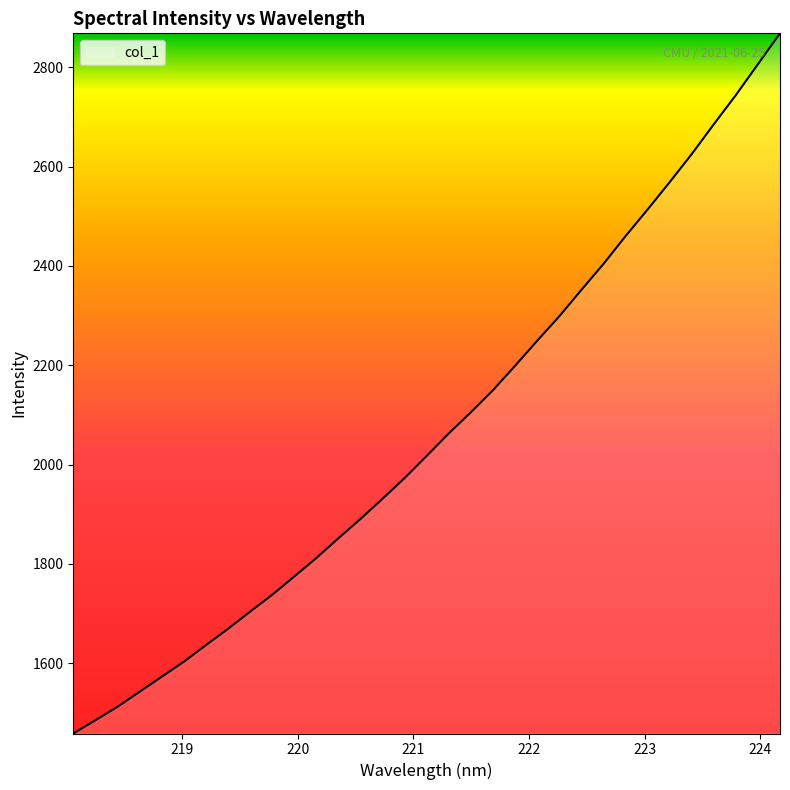

What is the difference between the maximum and minimum values?

1409.5